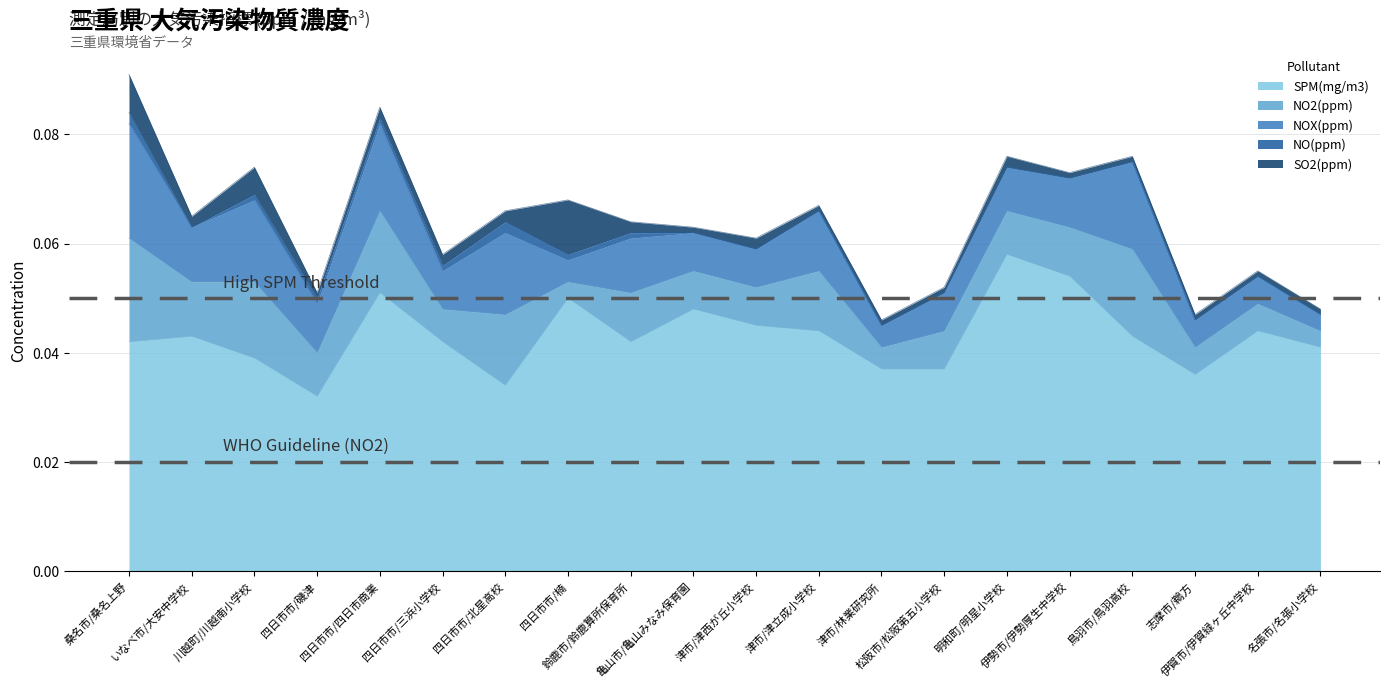

At which label is NO2(ppm) closest to 0?

四日市市/楠